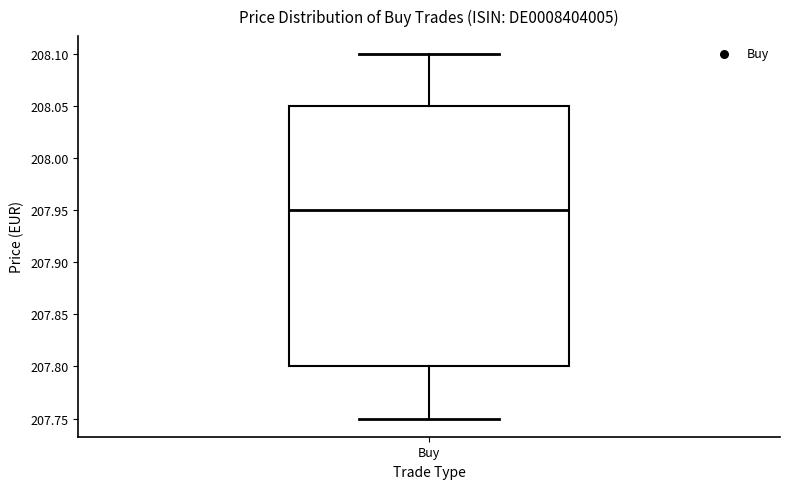

Read this box plot against the y-axis: the position of the median line, the range covered by the box, and the ends of both whiskers. The values are not printed on the chart, so give them approximately, as read against the axis.

median 207.95, box 207.80 to 208.05, whiskers 207.75 to 208.10